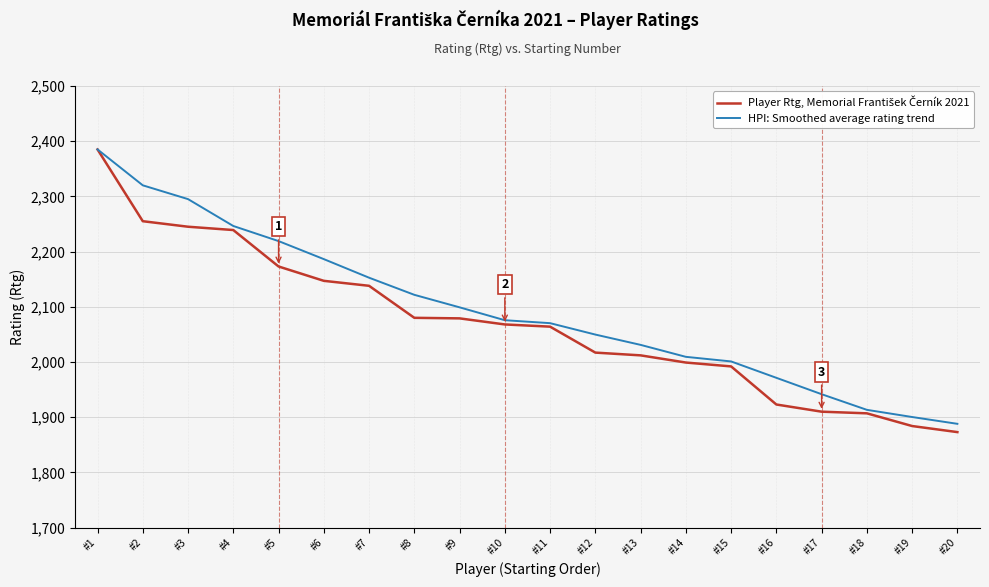

What is the greatest value displayed?

2385.0